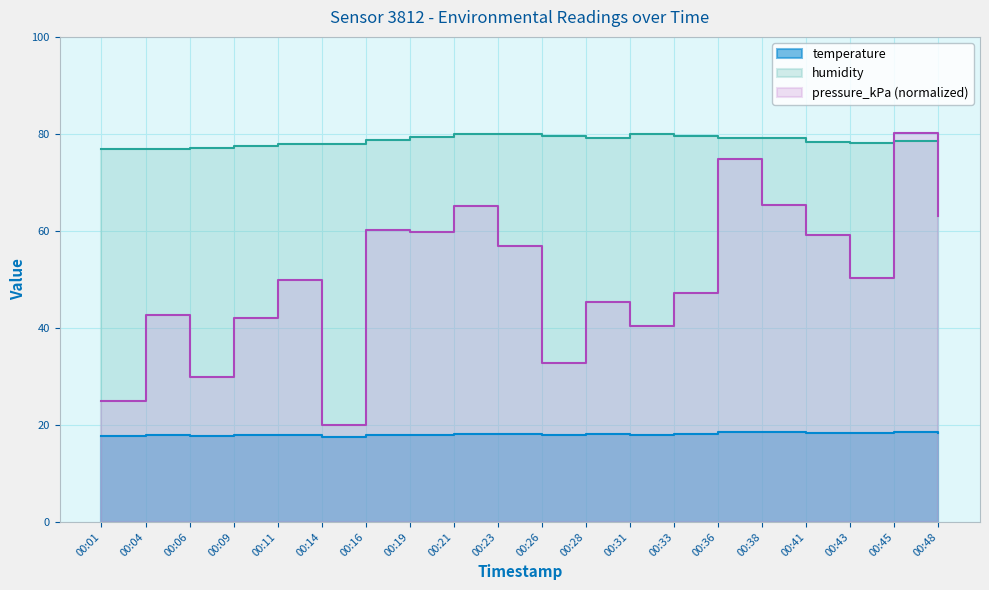

Where does the pressure_kPa series first go above 50?

00:16